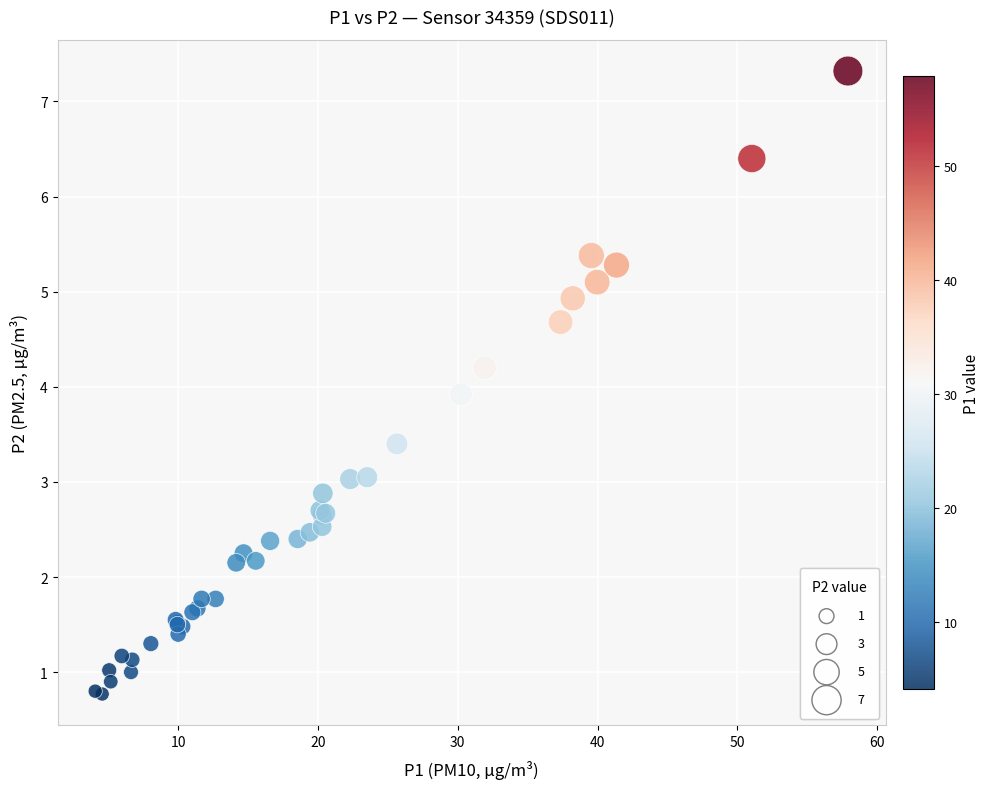

What Y value in the scatter plot is closest to 4?

3.9